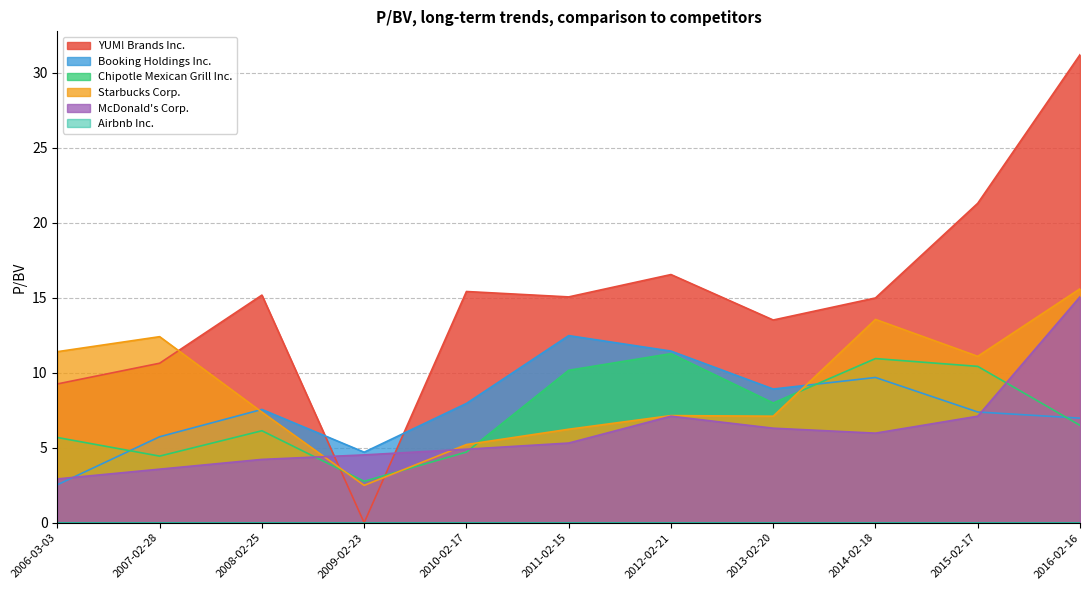

What is the spread (max minus min) of values at 2009-02-23?

4.7